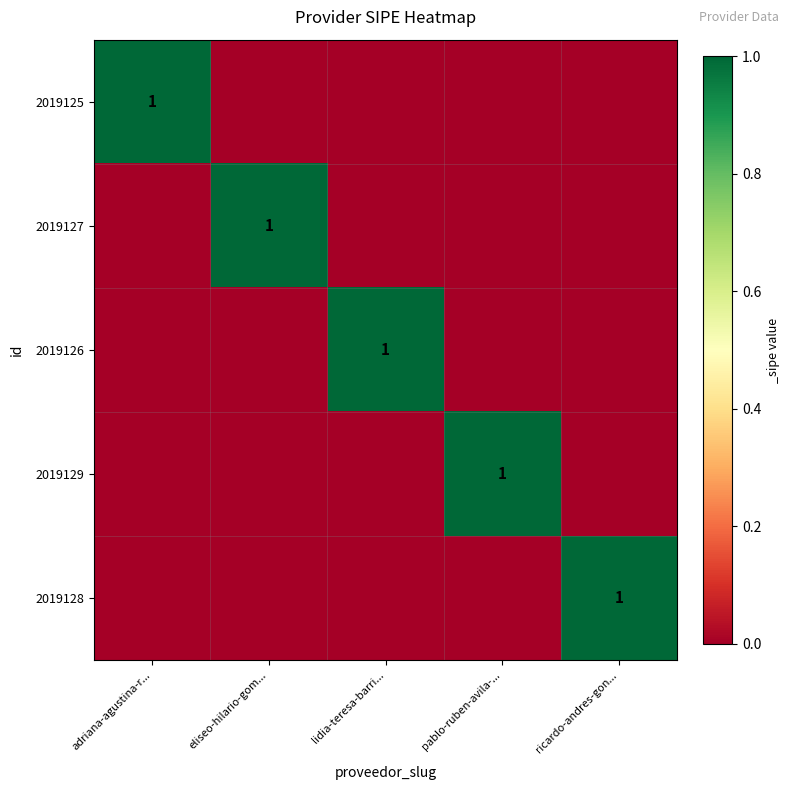

Between ricardo-andres-gon... and adriana-agustina-r..., which is larger?

adriana-agustina-r...